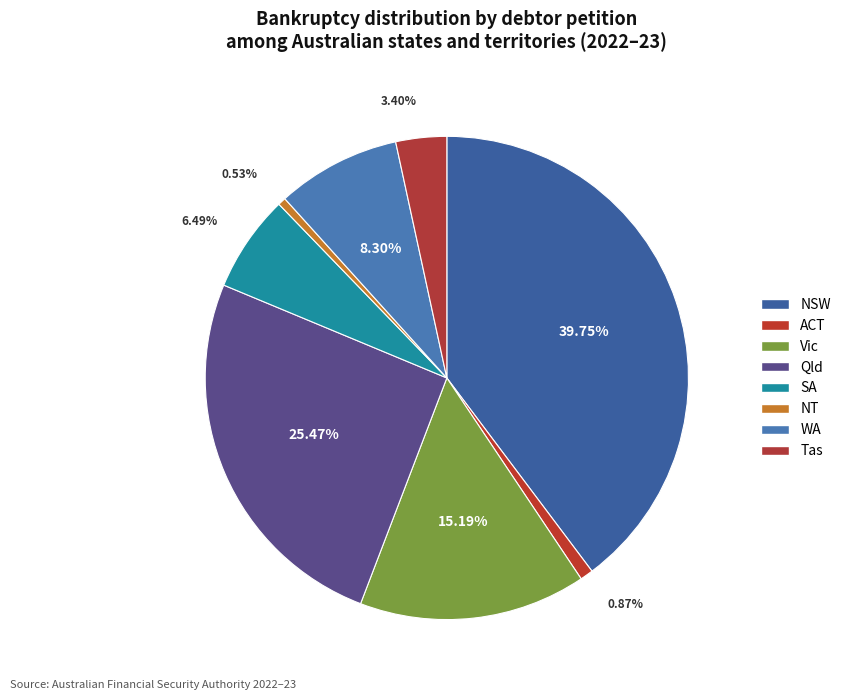

Count the number of slices in the pie.

8